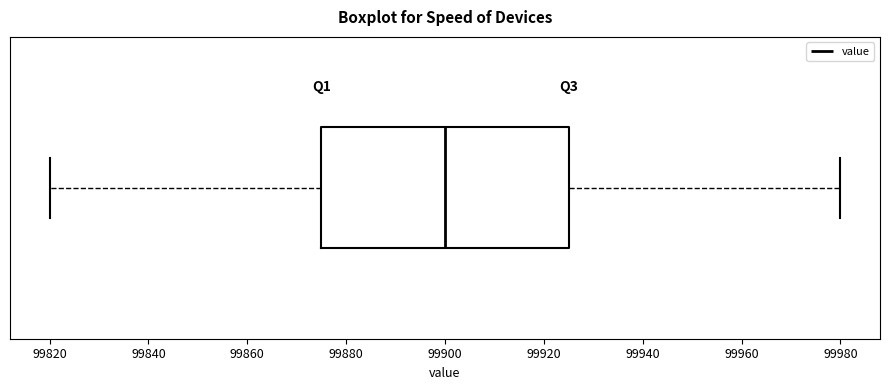

Transcribe this box plot: give where the median line is, the range the box spans, and where the two whiskers end, as read against the x-axis. The values are not printed on the chart, so give them approximately, as read against the axis.

median 99900, box 99876 to 99926, whiskers 99820 to 99980